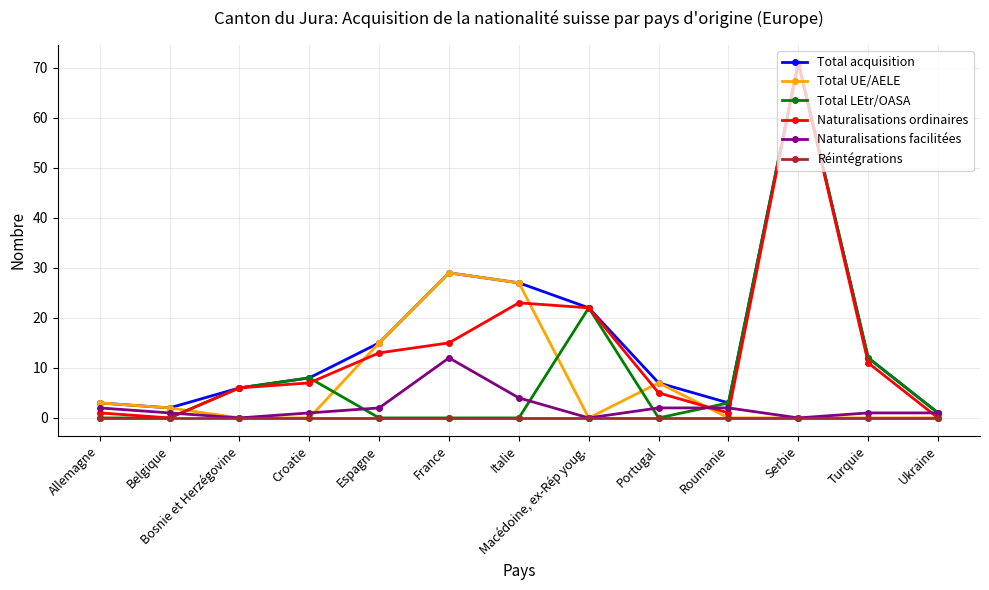

How many categories are shown in the chart?

13